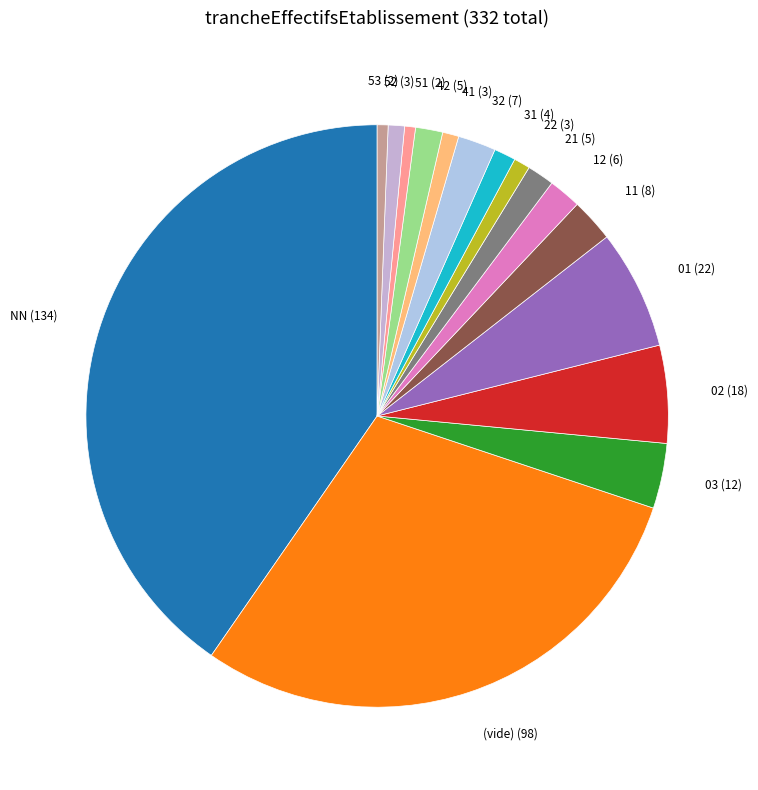

How many slices are in this pie chart?

16